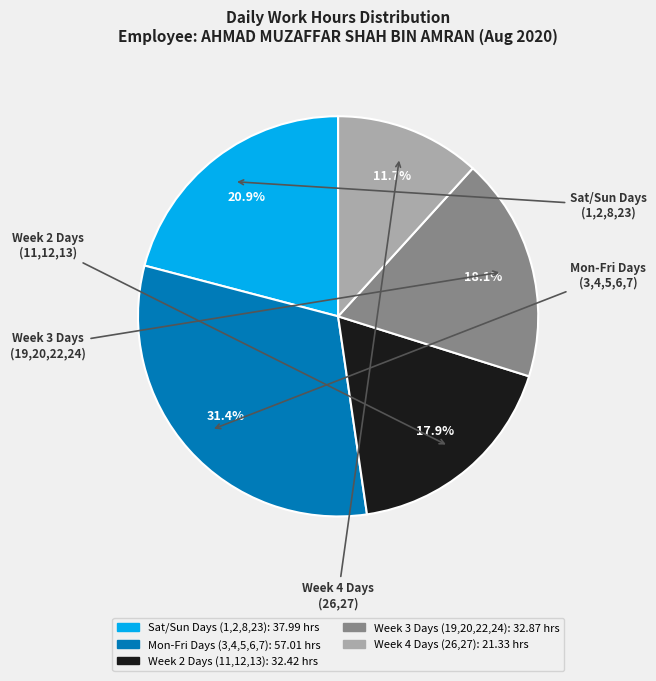

To the nearest percent, what is the average slice percentage?

20%